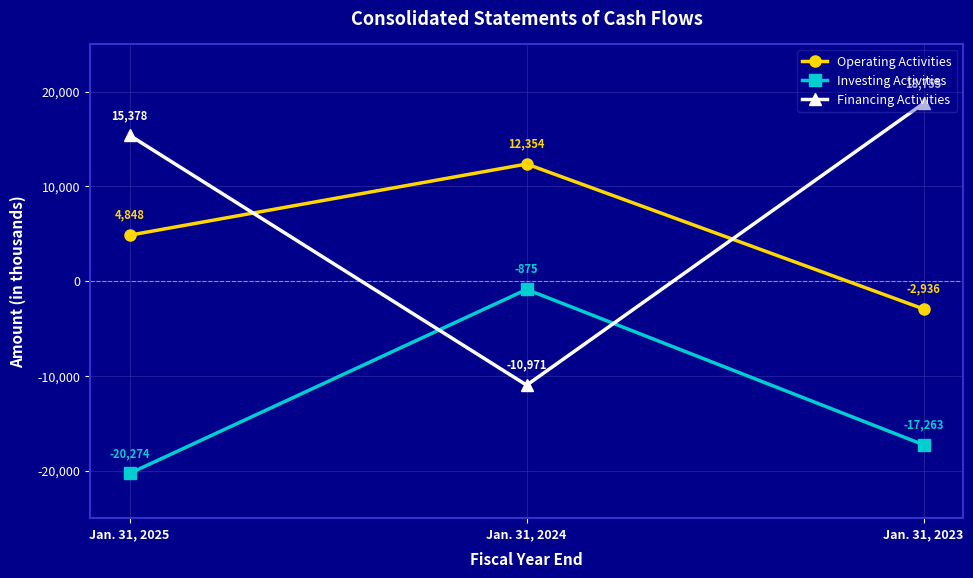

How many negative values does the Financing Activities series have?

1